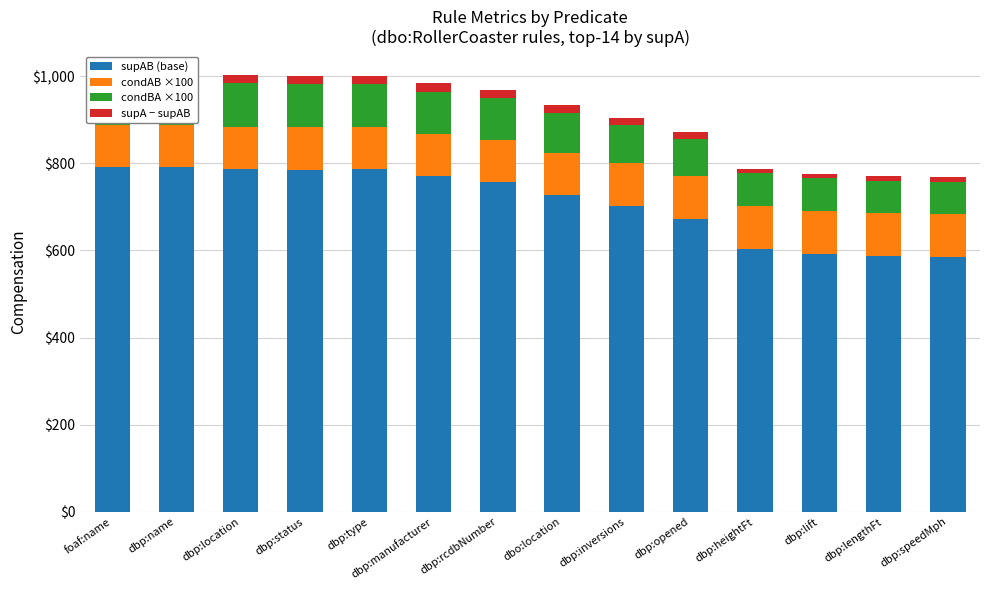

Which category has the highest value in the supAB (base) series?

foaf:name